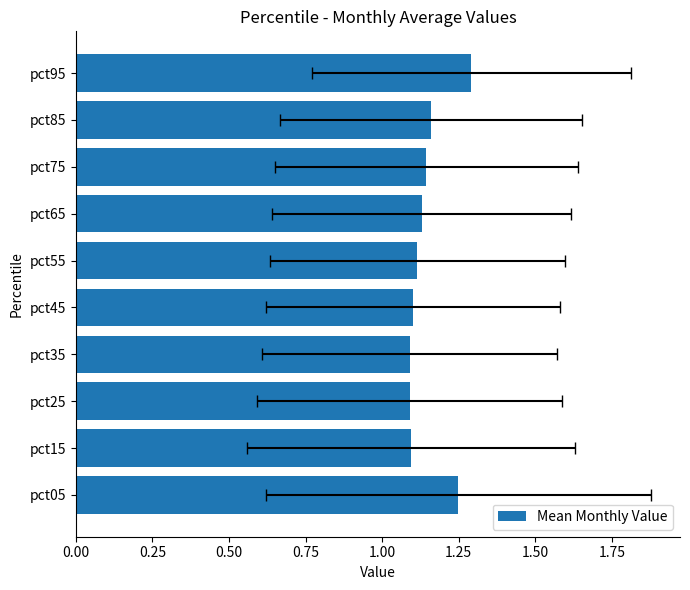

Count the values in the range 1 to 2.

10